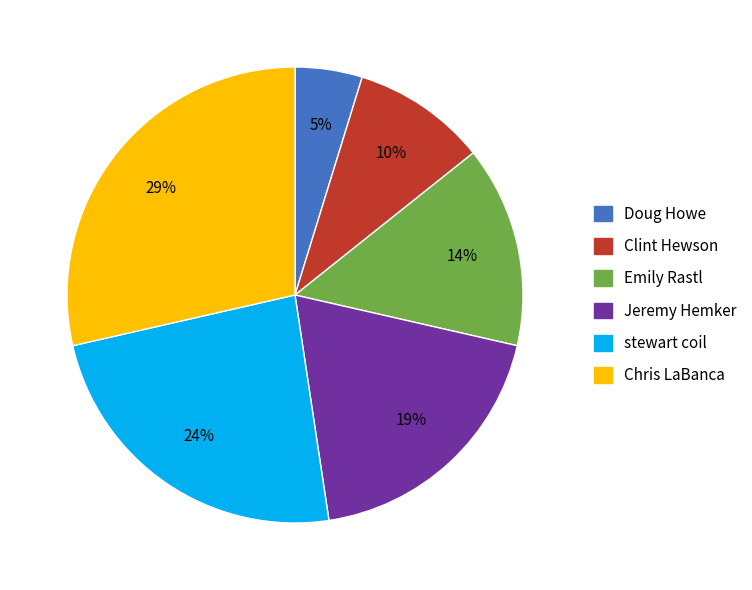

Which slice is the largest?

Chris LaBanca